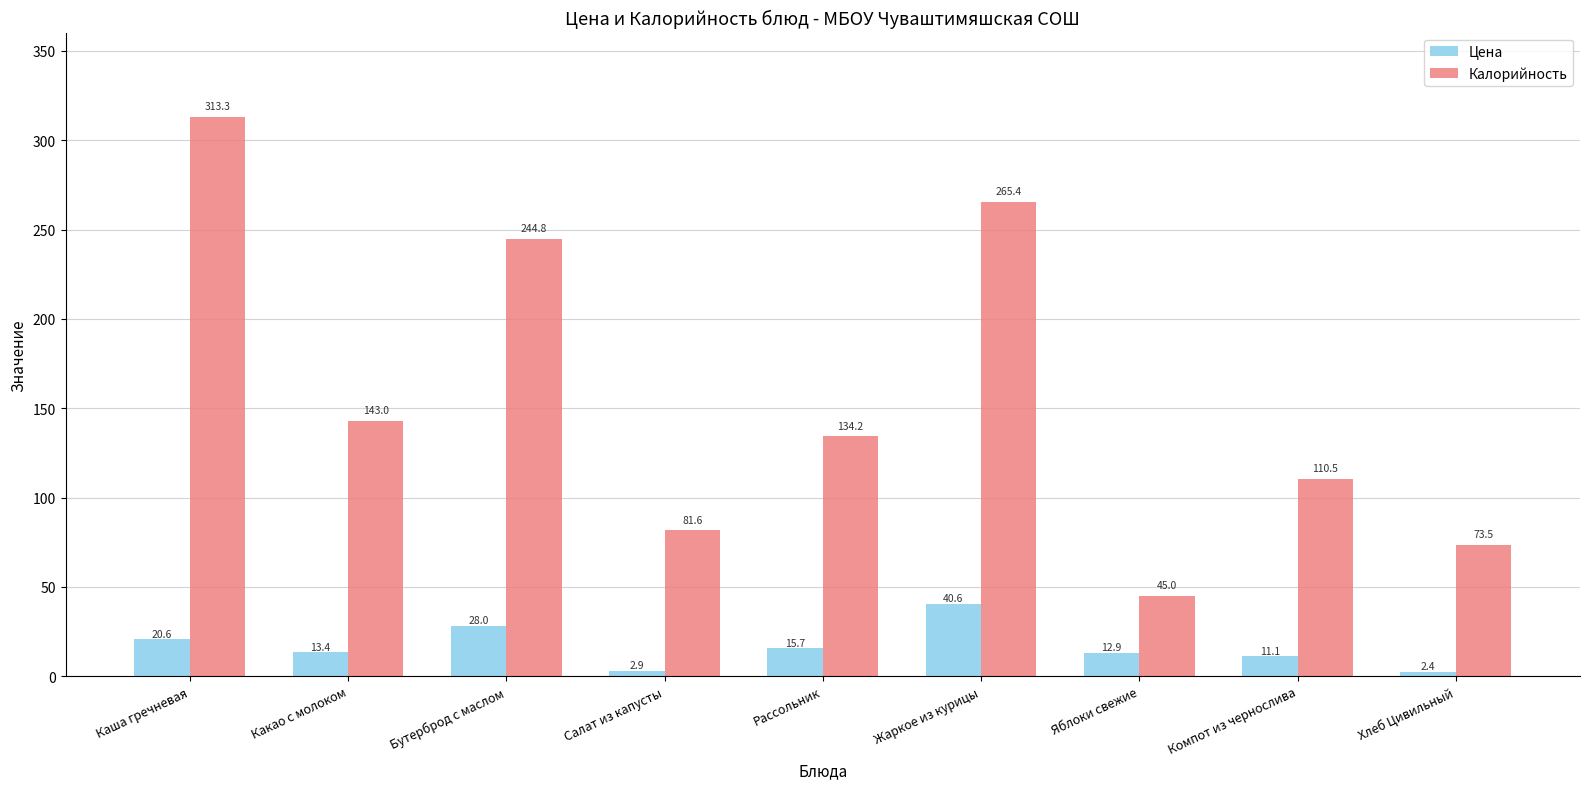

At which label does Цена reach its minimum?

Хлеб Цивильный